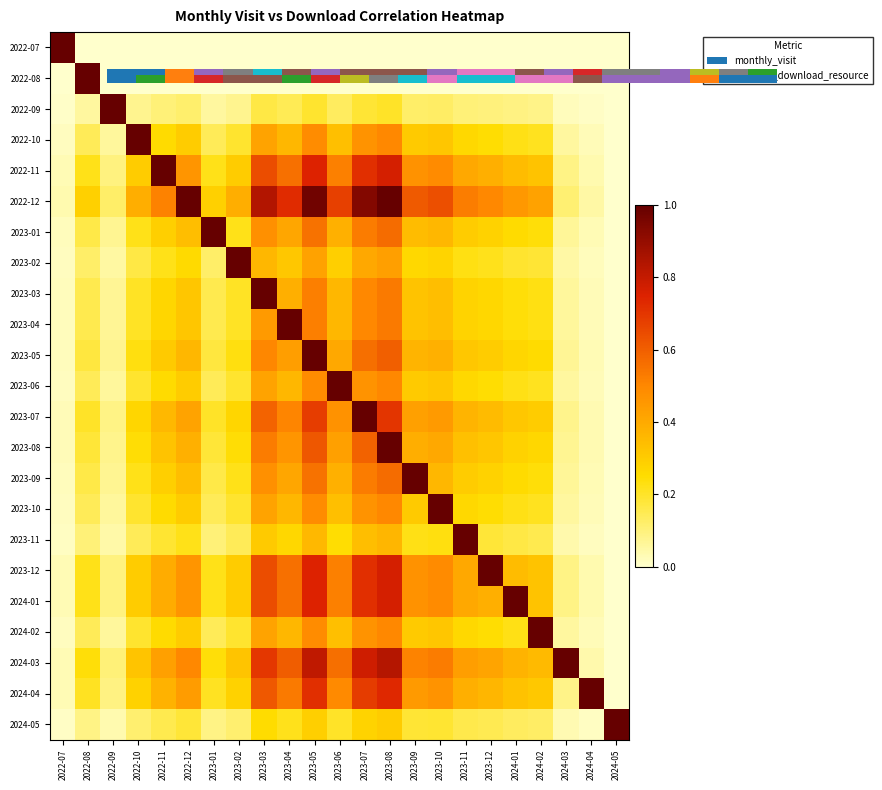

At how many categories does at least one series exceed 0?

23